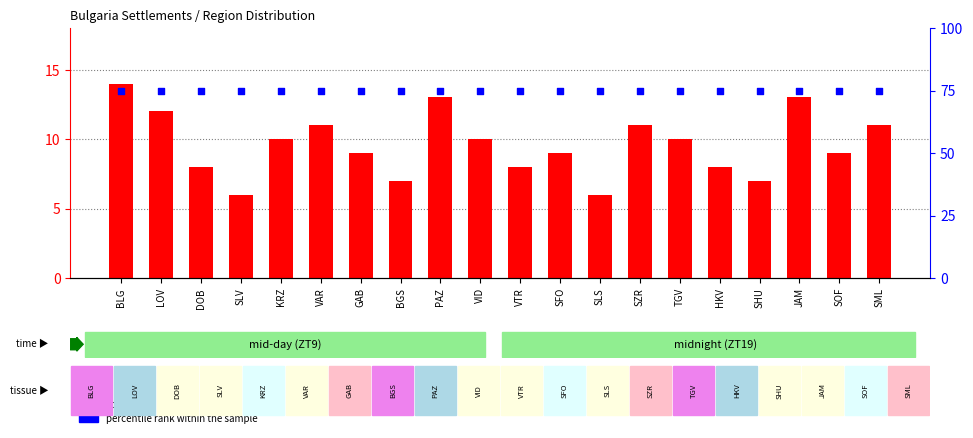

Which series has the widest spread of Y values?

count